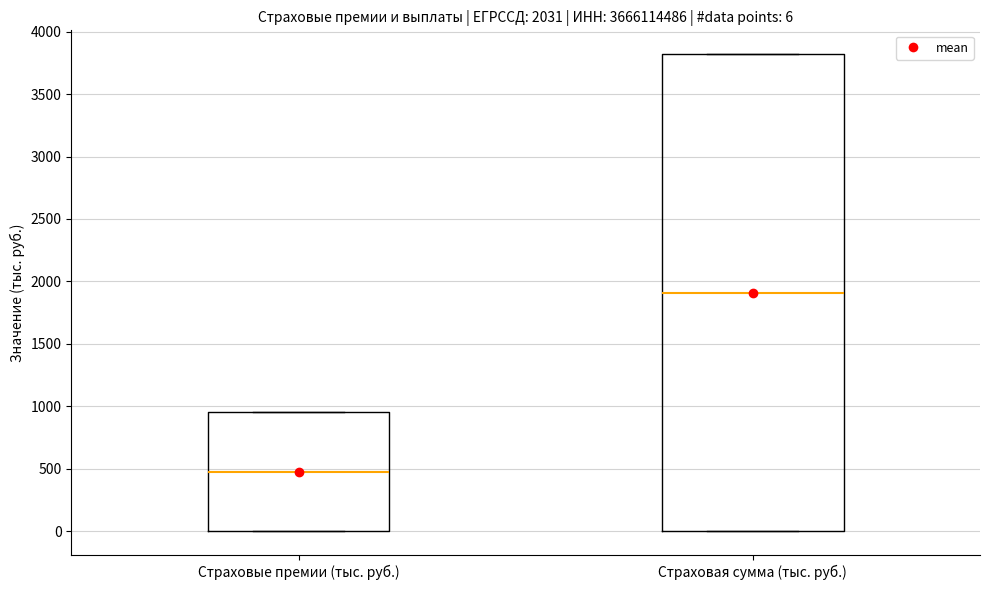

Which box is the tallest, from its lower edge to its upper edge?

Страховая сумма (тыс. руб.)